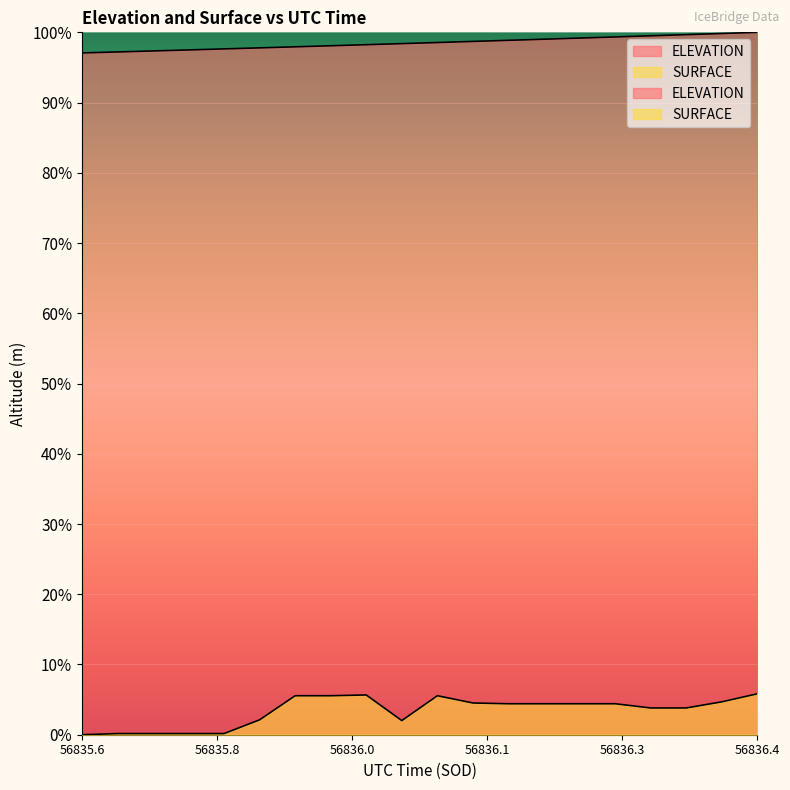

Rank the series by their average value, from highest to lowest.

ELEVATION, SURFACE